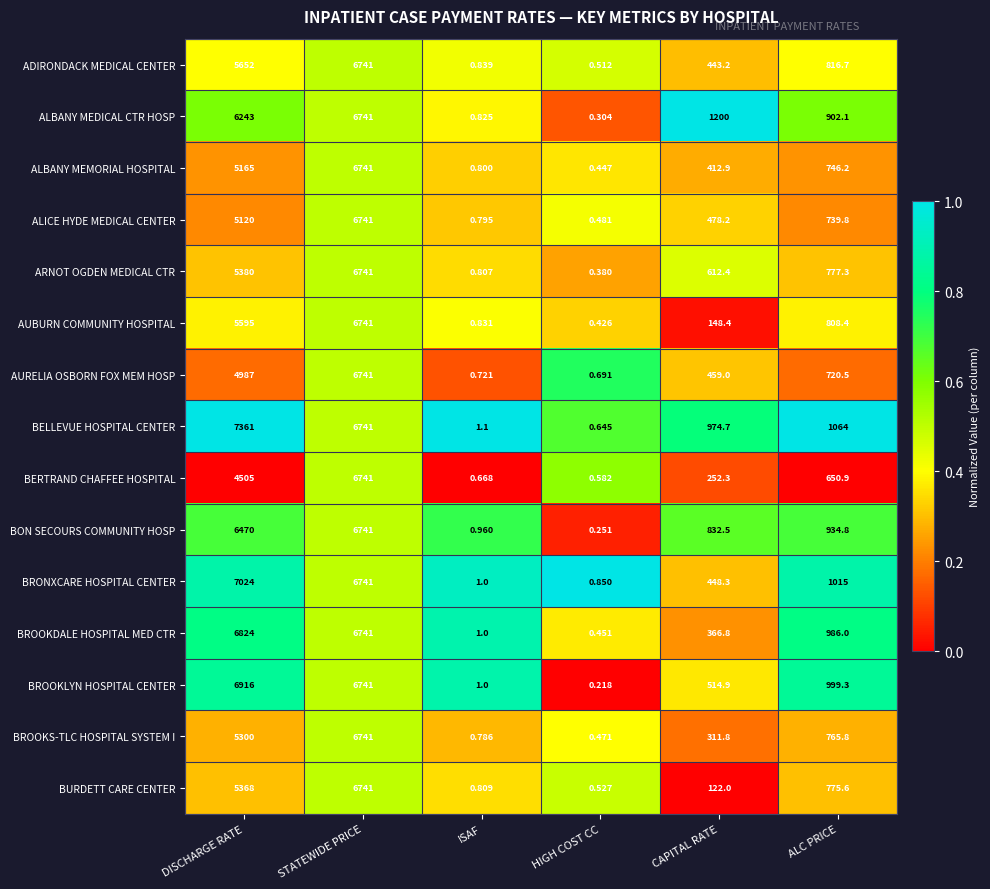

Rank the categories by BON SECOURS COMMUNITY HOSP value from highest to lowest.

STATEWIDE PRICE, DISCHARGE RATE, ALC PRICE, CAPITAL RATE, ISAF, HIGH COST CC